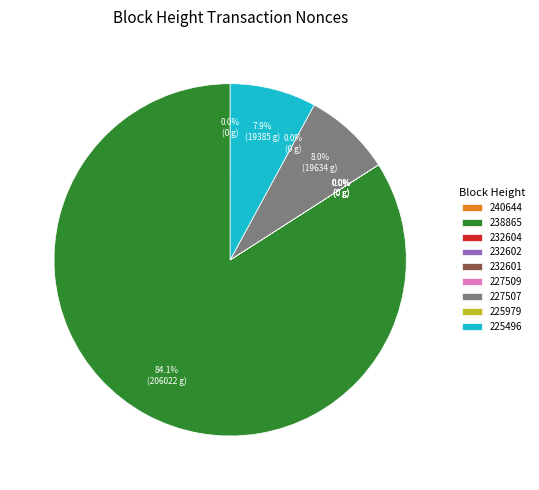

The 227507 slice represents 1% of the pie. True or false?

False